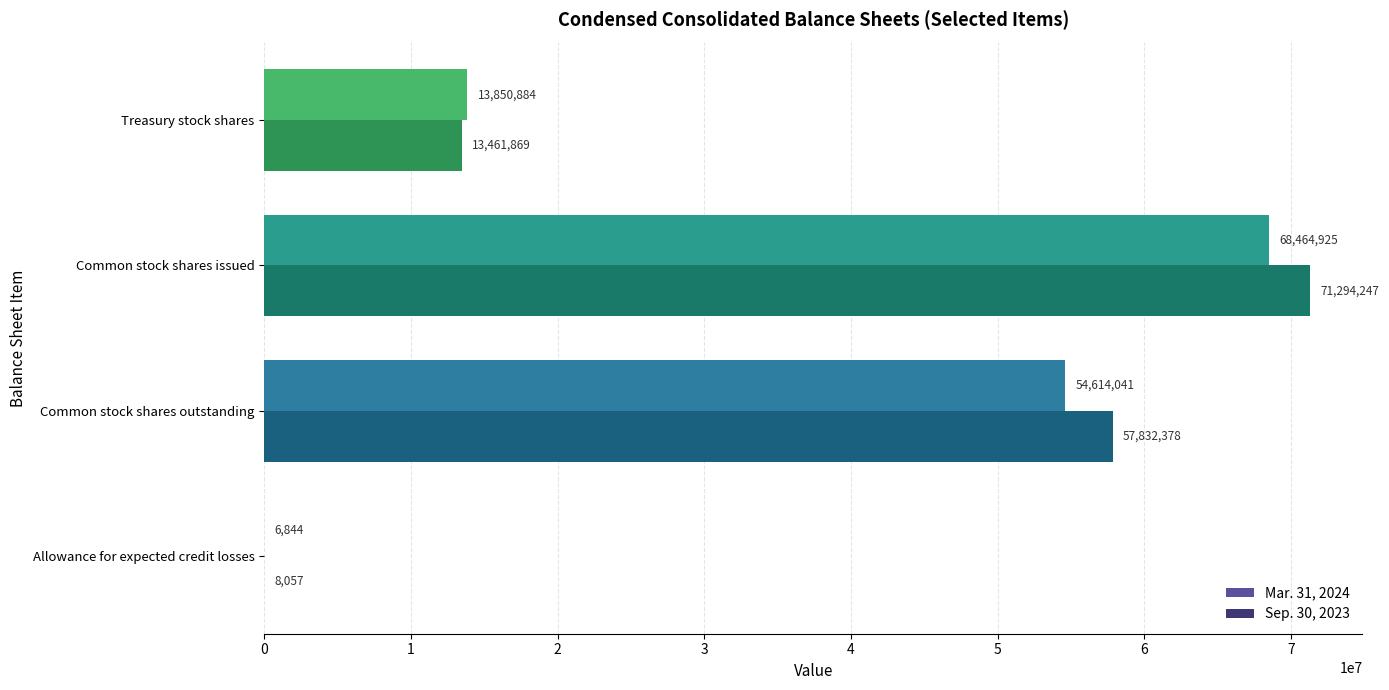

How many distinct data groups are displayed?

2